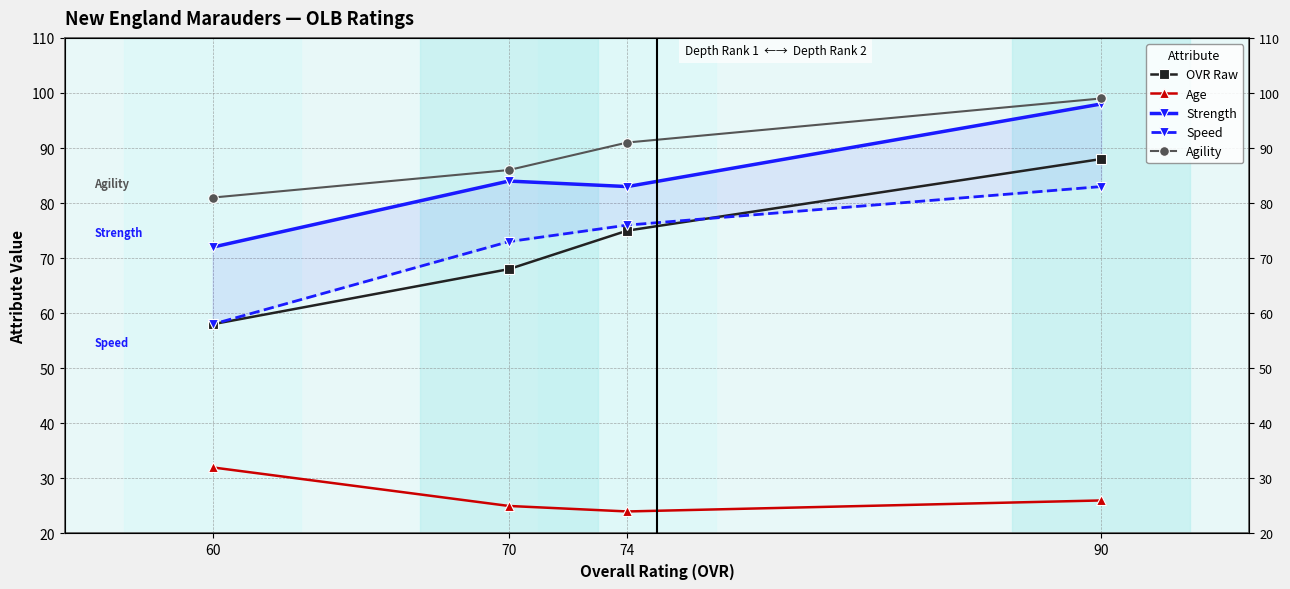

True or false: Strength has a value of 72 at 60.

True